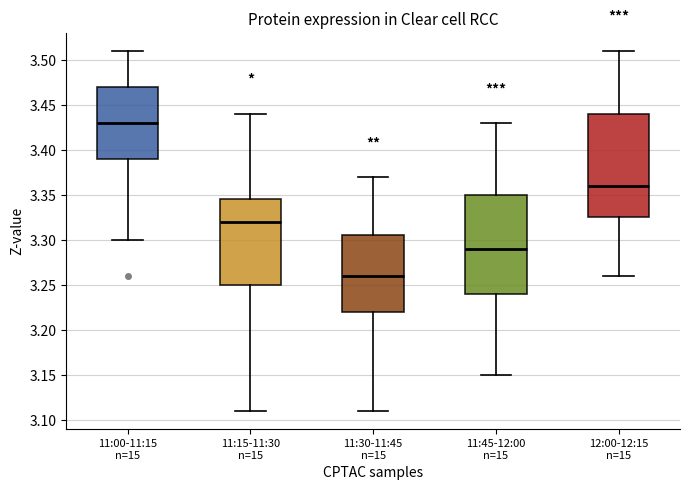

Reading left to right, read every box against the y-axis: the position of its median line, the range the box covers, and the ends of its whiskers. The values are not printed on the chart, so give them approximately, as read against the axis.

11:00-11:15 n=15: median 3.430, box 3.390 to 3.470, whiskers 3.300 to 3.510
11:15-11:30 n=15: median 3.320, box 3.250 to 3.345, whiskers 3.110 to 3.440
11:30-11:45 n=15: median 3.260, box 3.220 to 3.305, whiskers 3.110 to 3.370
11:45-12:00 n=15: median 3.290, box 3.240 to 3.350, whiskers 3.150 to 3.430
12:00-12:15 n=15: median 3.360, box 3.325 to 3.440, whiskers 3.260 to 3.510